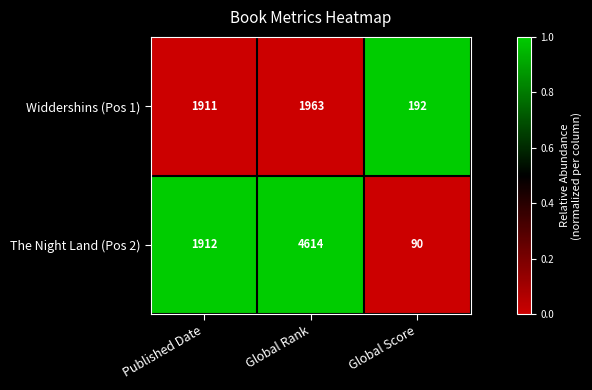

Reading right to left, what are all the values shown in this chart?

Widdershins (Pos 1): 192	1963	1911
The Night Land (Pos 2): 90	4614	1912